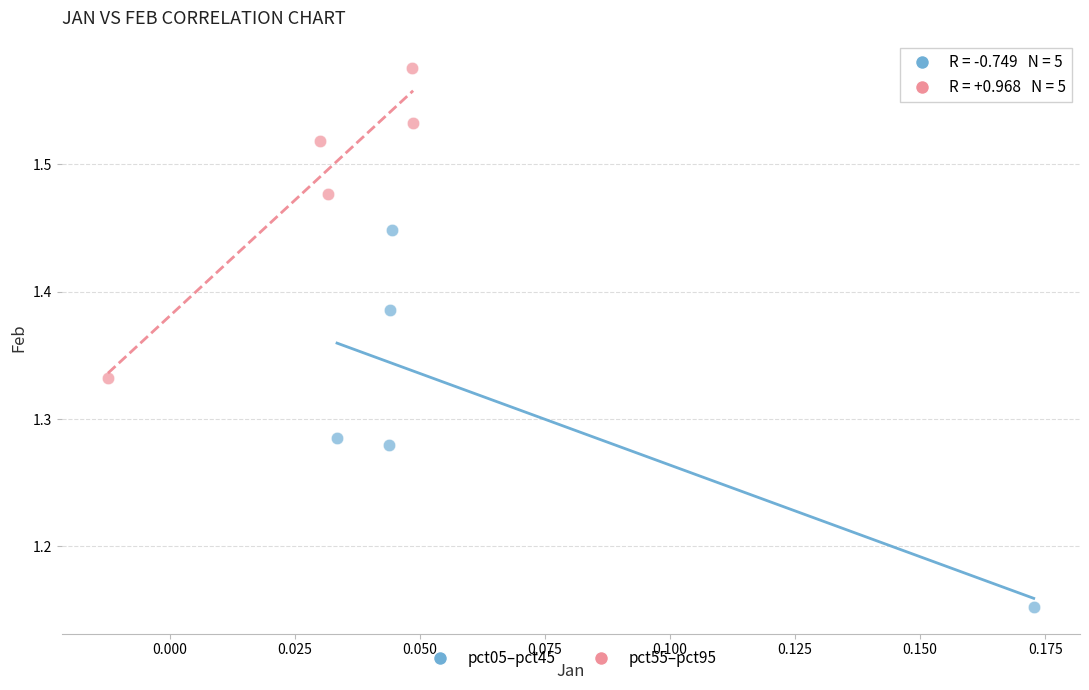

Which series has the widest spread of Y values?

pct05–pct45